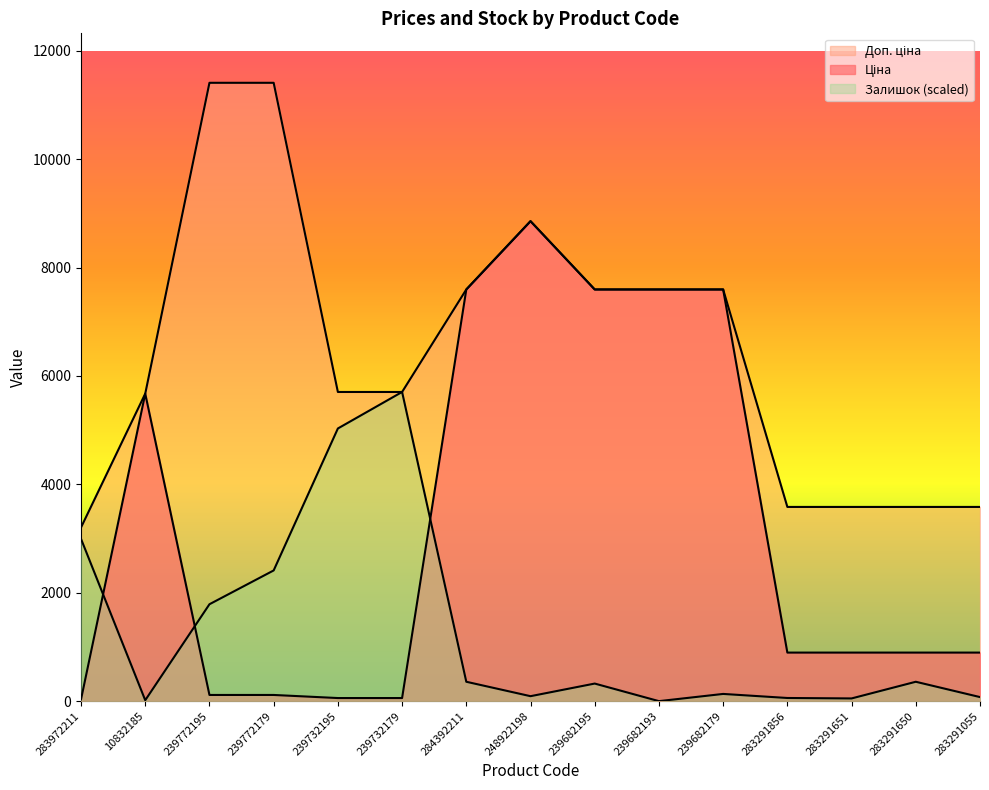

What is the spread (max minus min) of values at 283972211?

3172.9